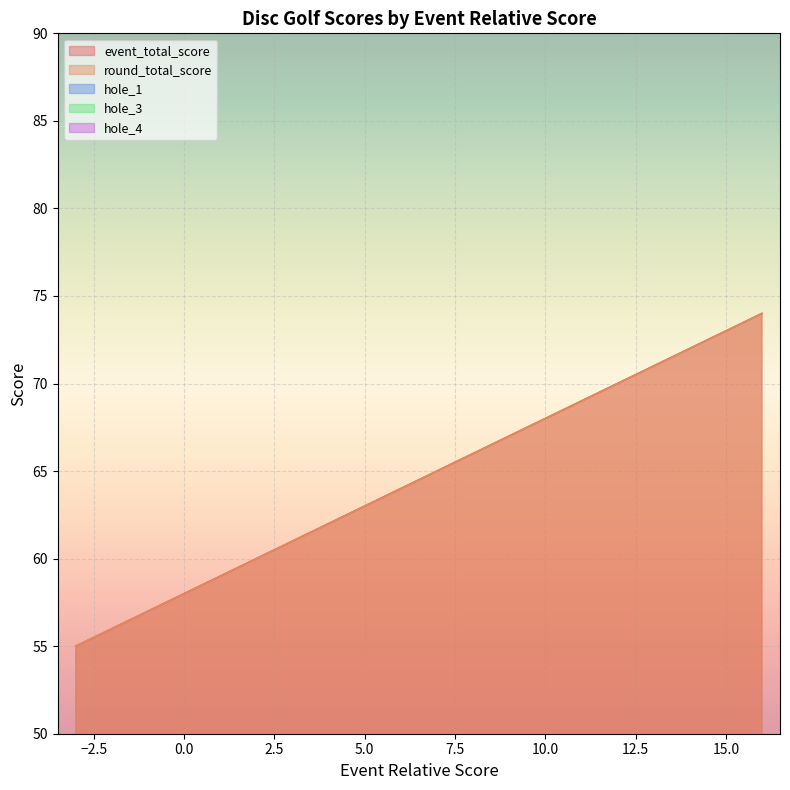

Where do hole_4 and hole_3 first cross each other?

3 and 3